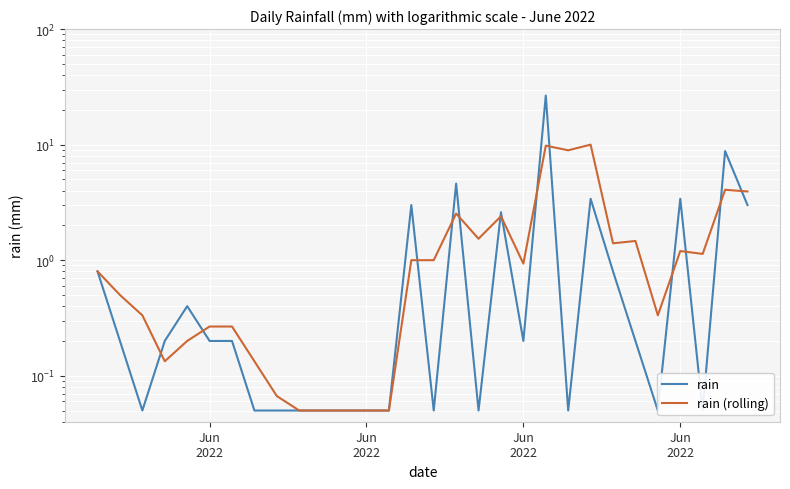

What is the minimum value shown in the chart?

0.1